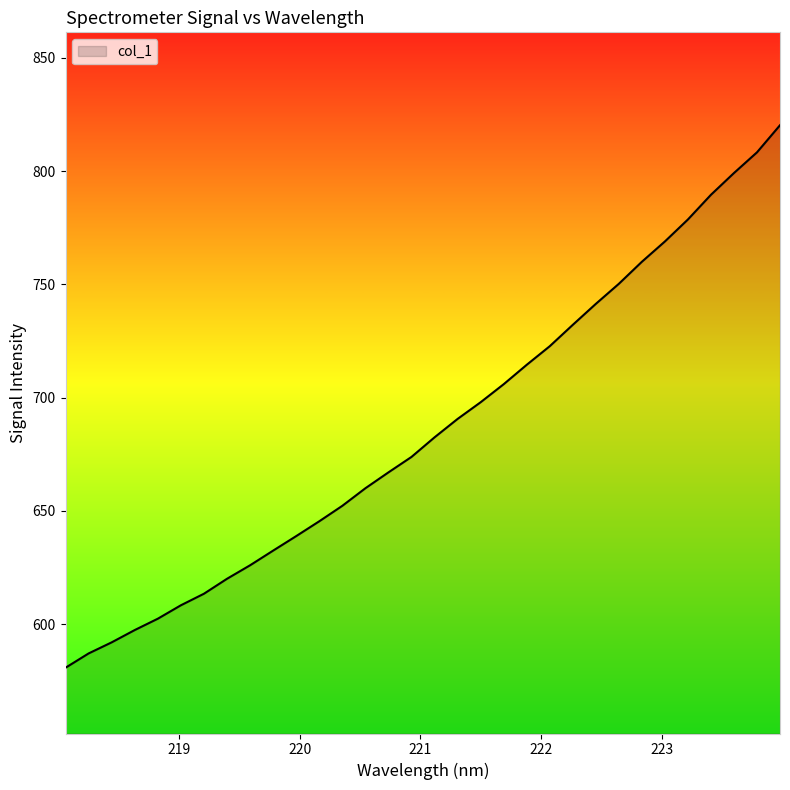

What is the difference between the maximum and minimum values?

239.5